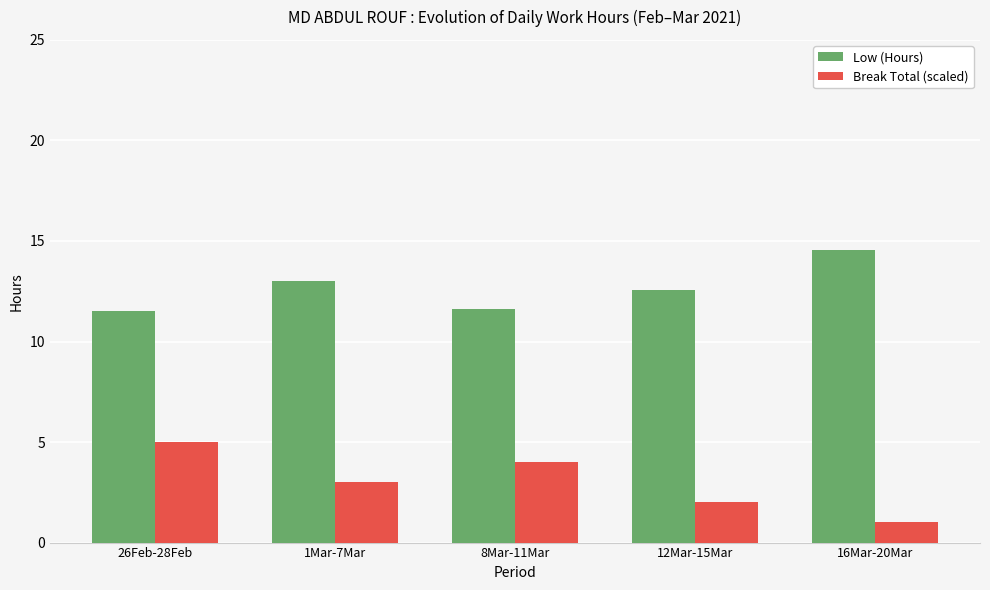

What is the difference between the second highest and second lowest values in the Low (Hours) series?

1.4